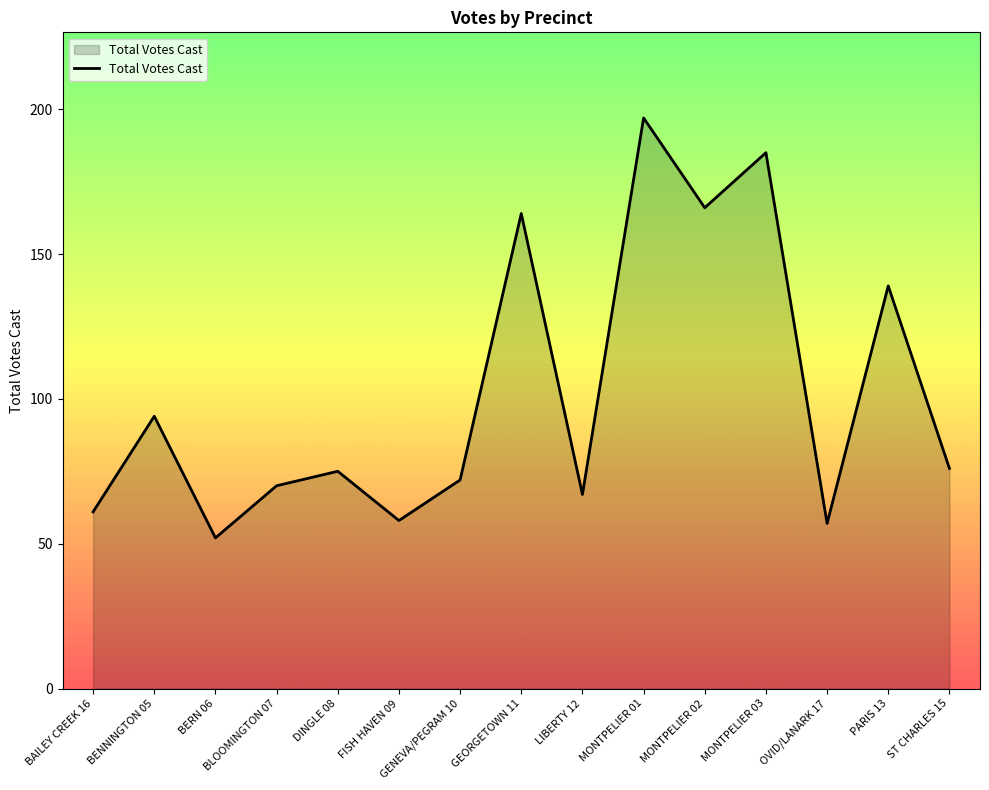

Is it true that the value at BAILEY CREEK 16 is 61?

True